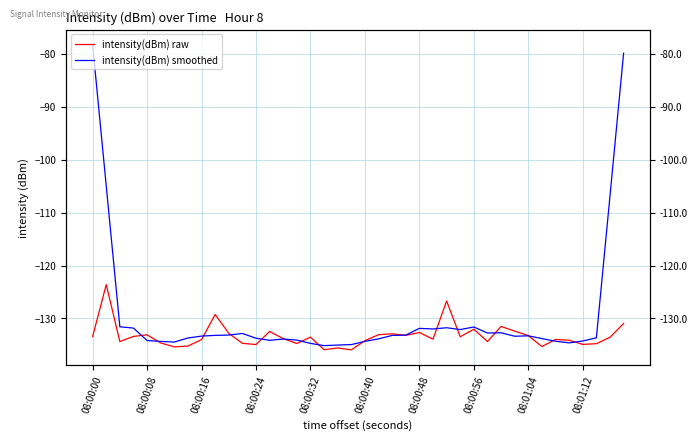

How many data points in intensity(dBm) raw are less than -133?

29